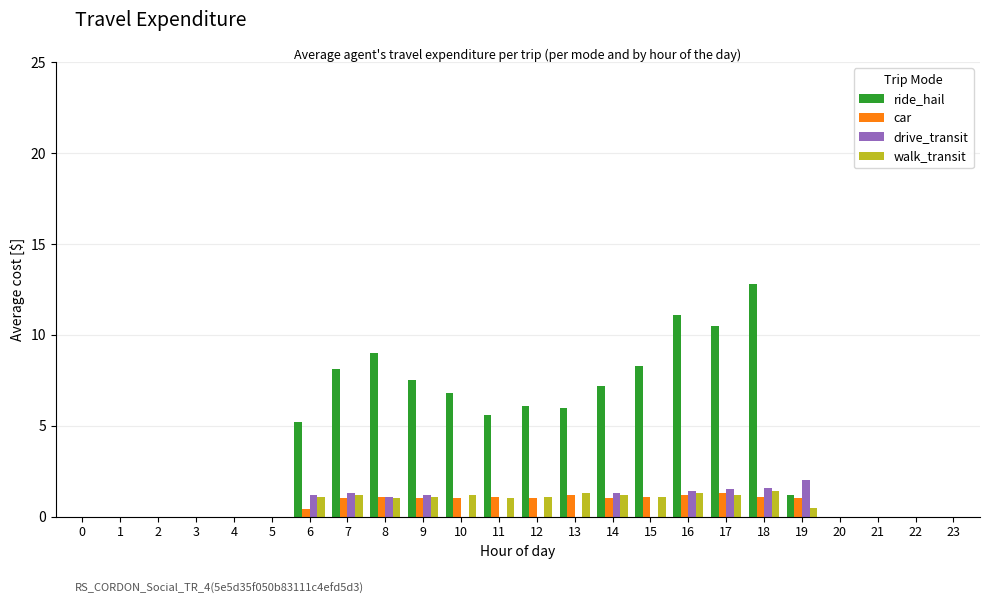

The value of drive_transit at 12 is 0.0. True or false?

True